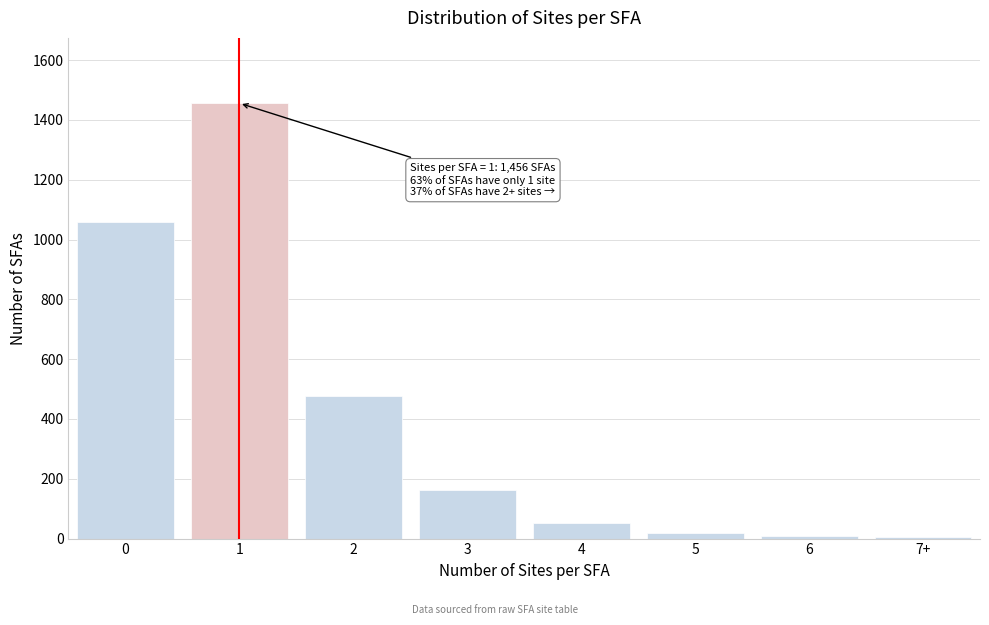

What is the change in value from 1 to 2?

-978